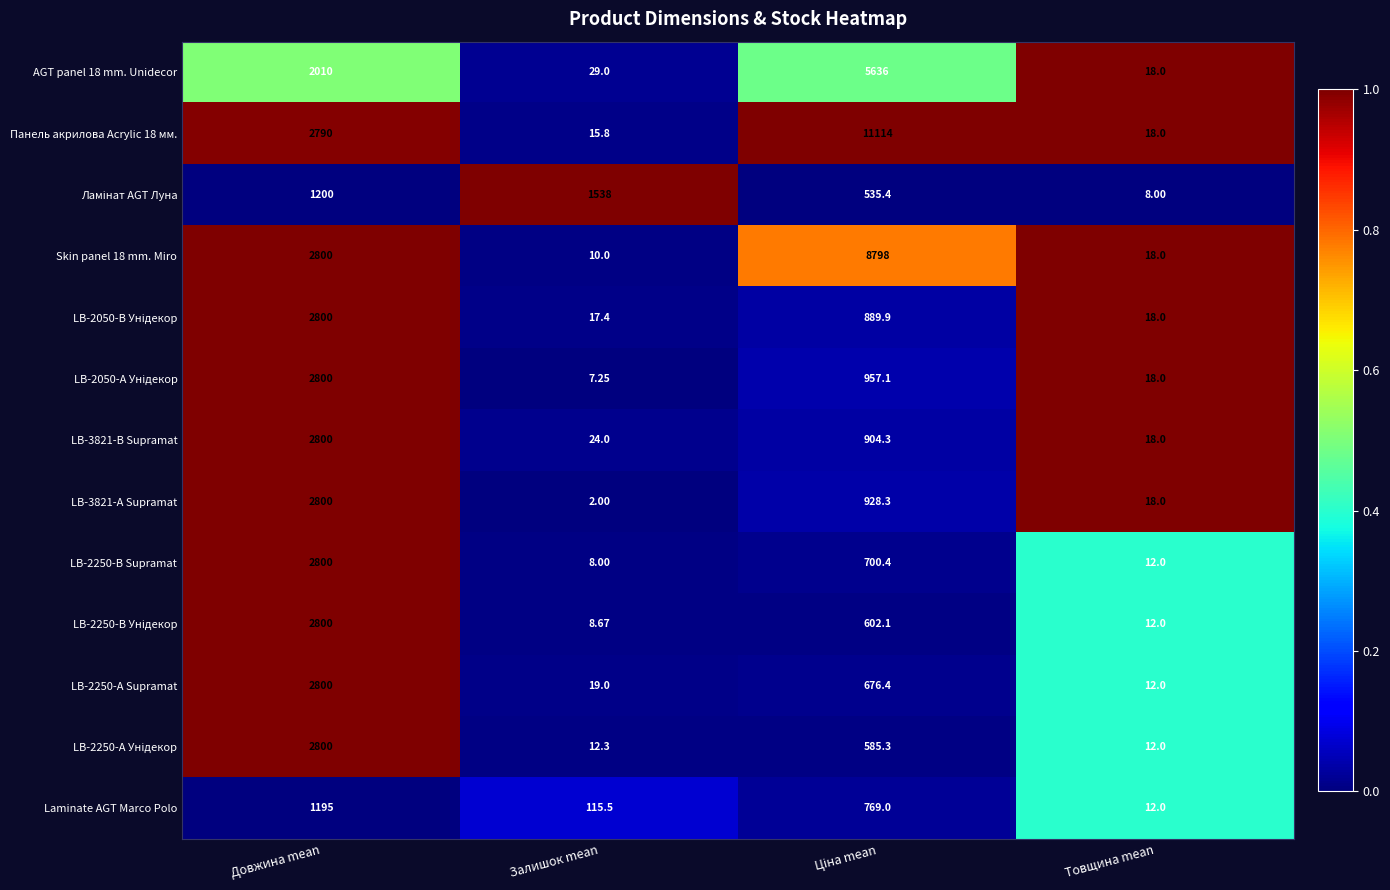

At which label does LB-3821-А Supramat reach its peak?

Довжина mean